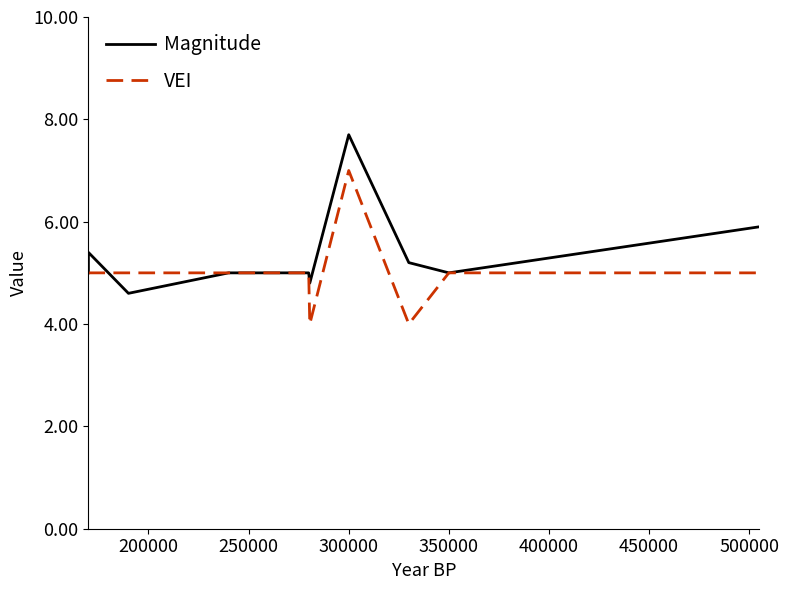

Rank the series by their maximum value, from lowest to highest.

VEI, Magnitude